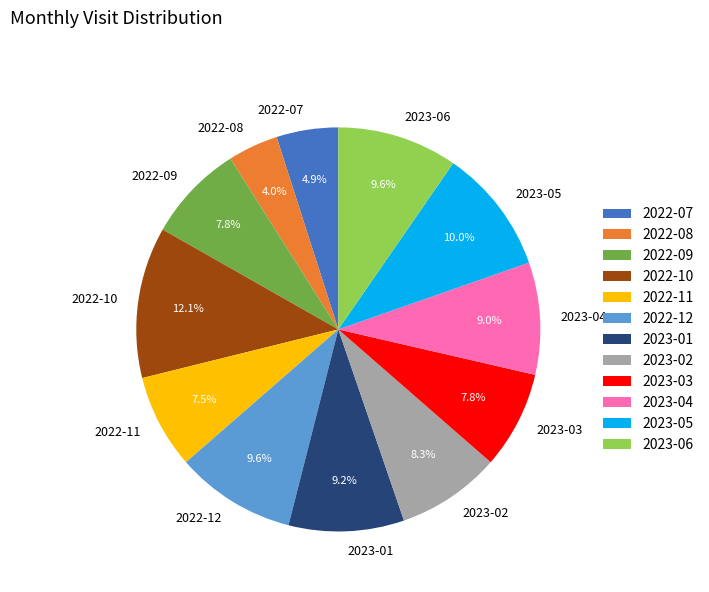

To the nearest percent, what is the combined percentage of 2023-04 and 2023-02?

17%